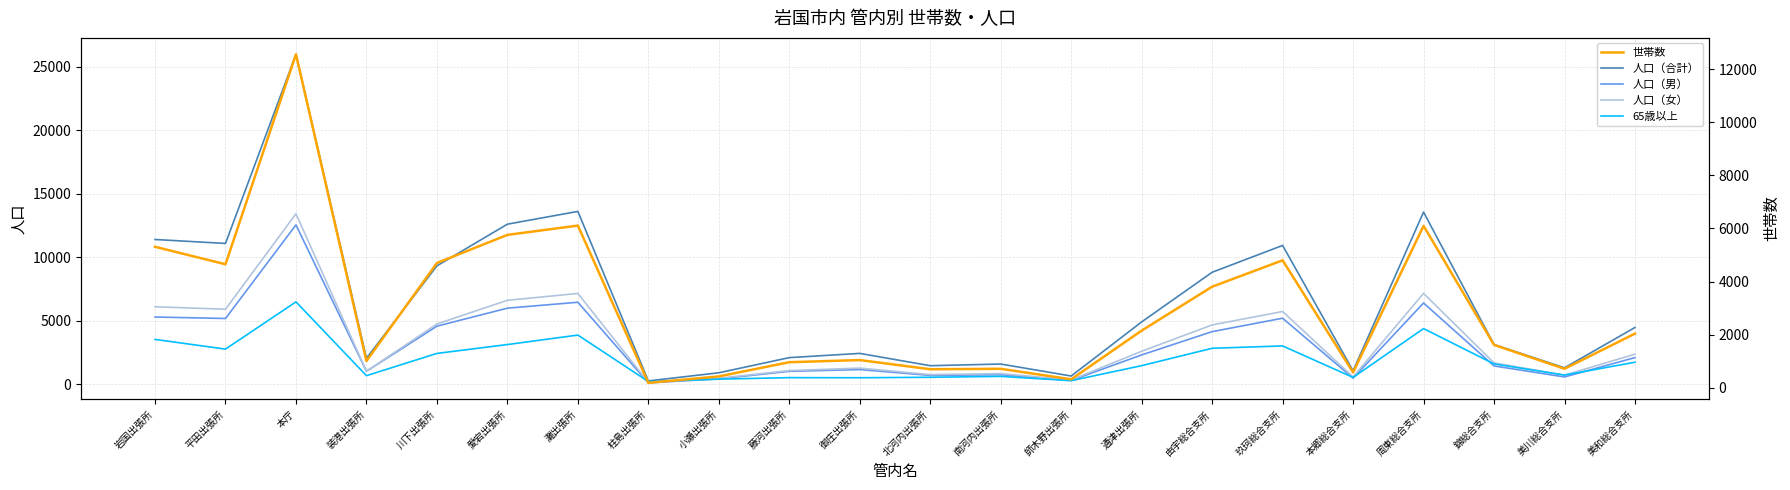

At which category does the chart reach its peak across all series?

本庁